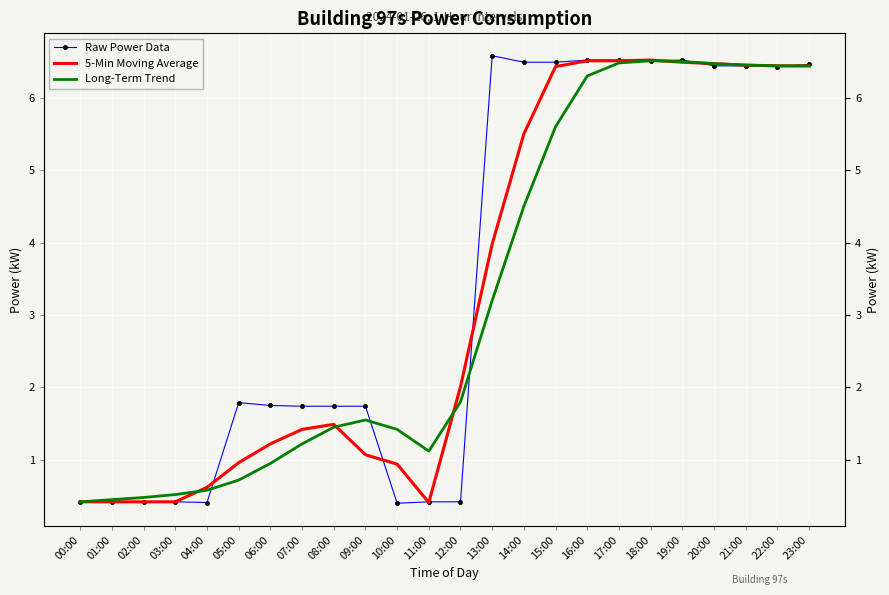

What is the spread (max minus min) of values at 15:00?

0.9